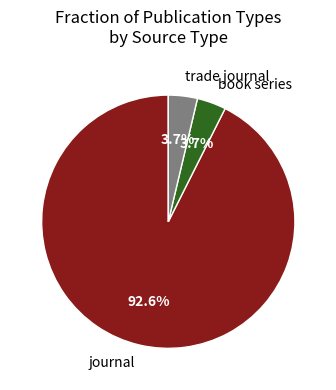

How many segments does this pie chart have?

3